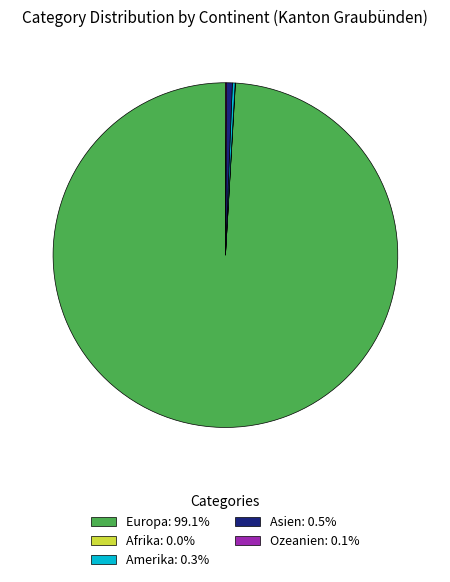

Is there a majority slice in this chart?

Yes